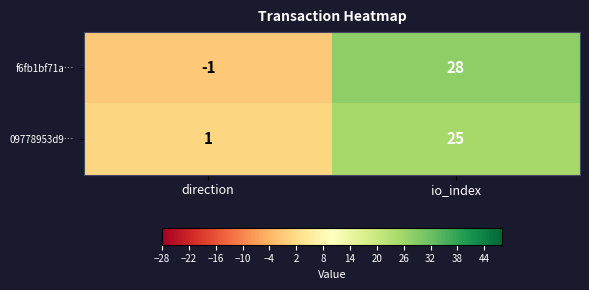

Which series has the largest range (max minus min)?

f6fb1bf71a…